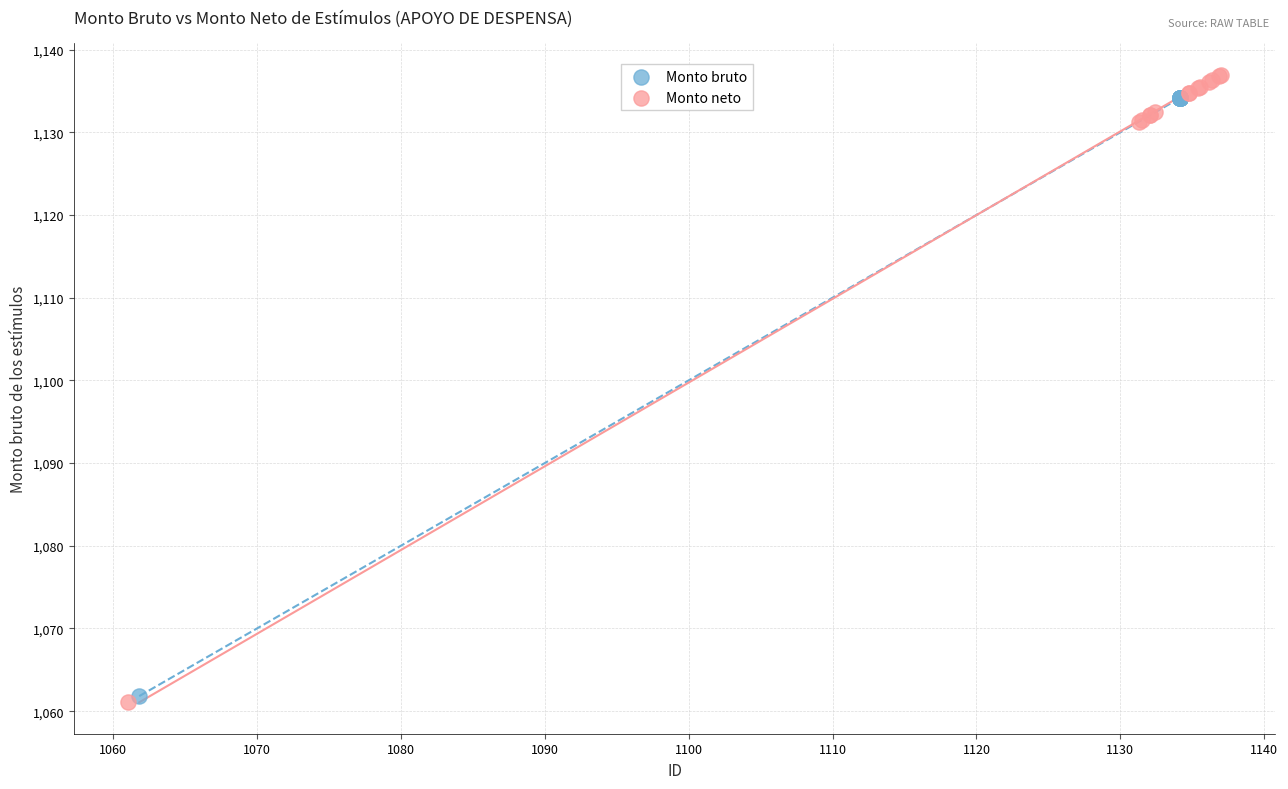

Which series contains the lowest Y value?

Monto neto